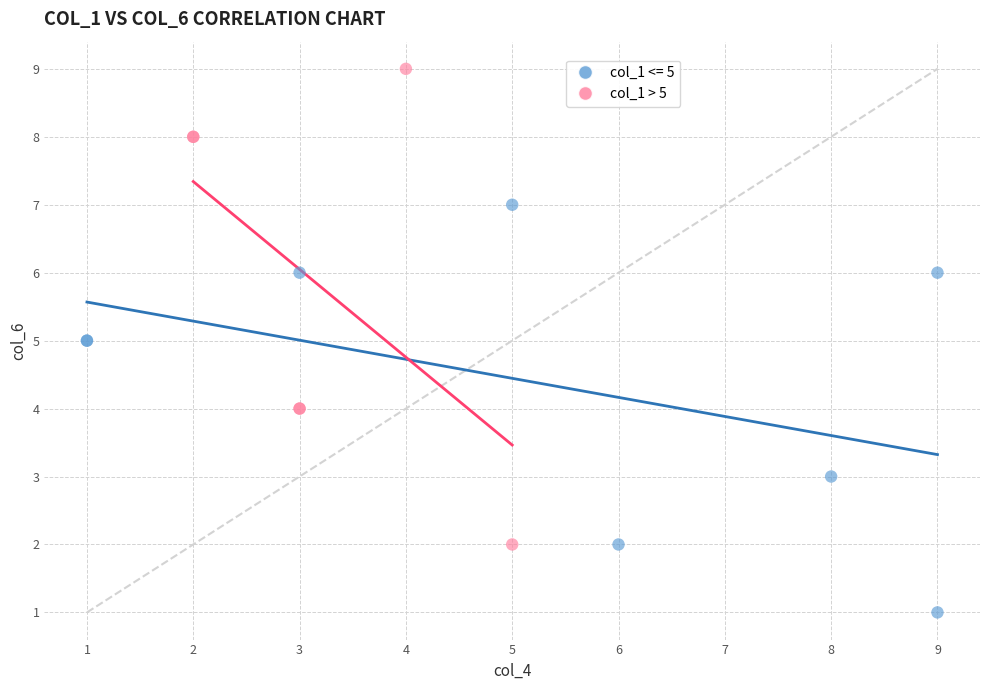

Which series contains the lowest Y value?

col_1 <= 5